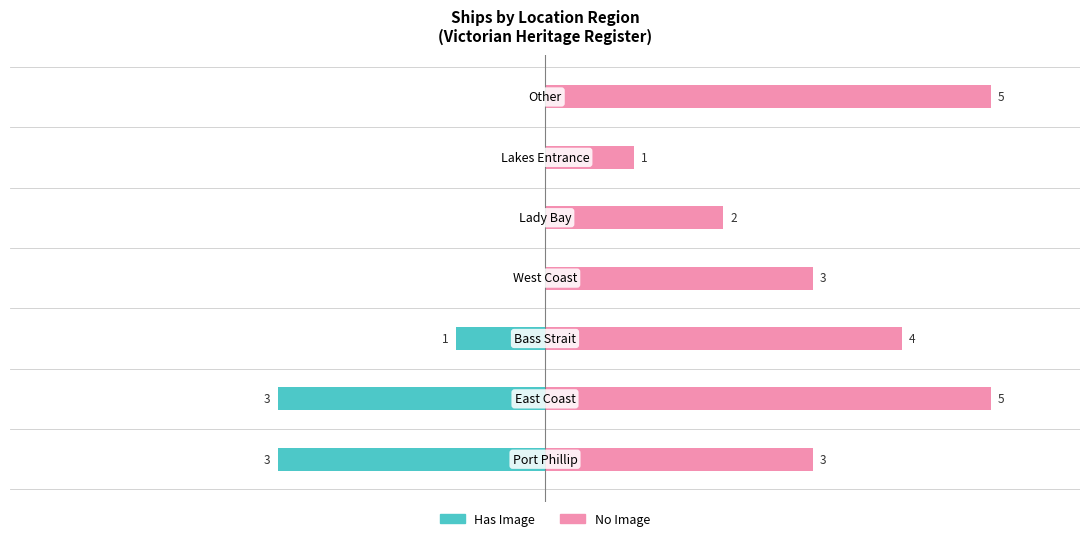

Is it true that Has Image equals 0 at 6?

True